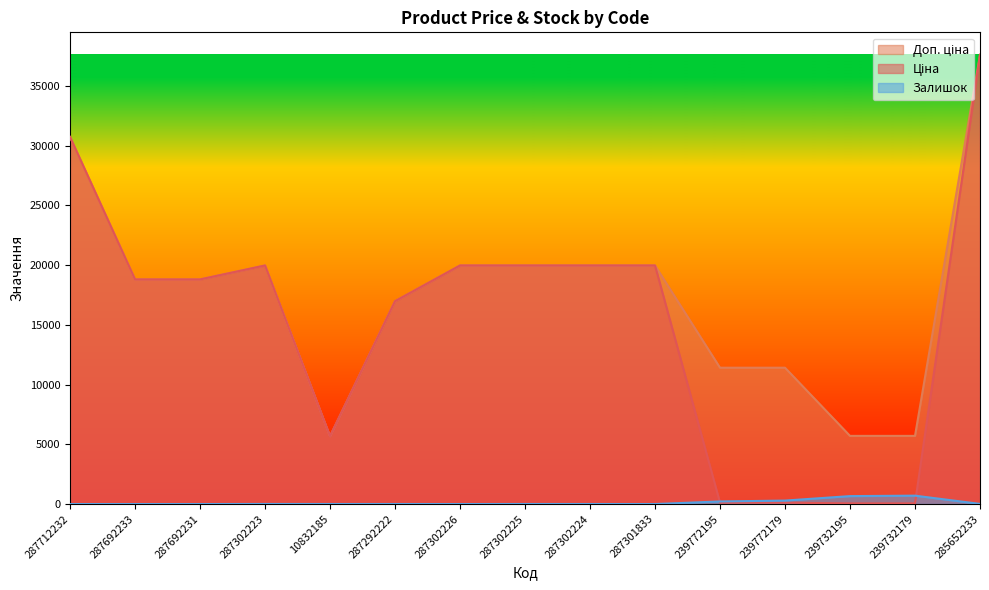

At 239772195, list the series in order from smallest to largest.

Ціна, Залишок, Доп. ціна